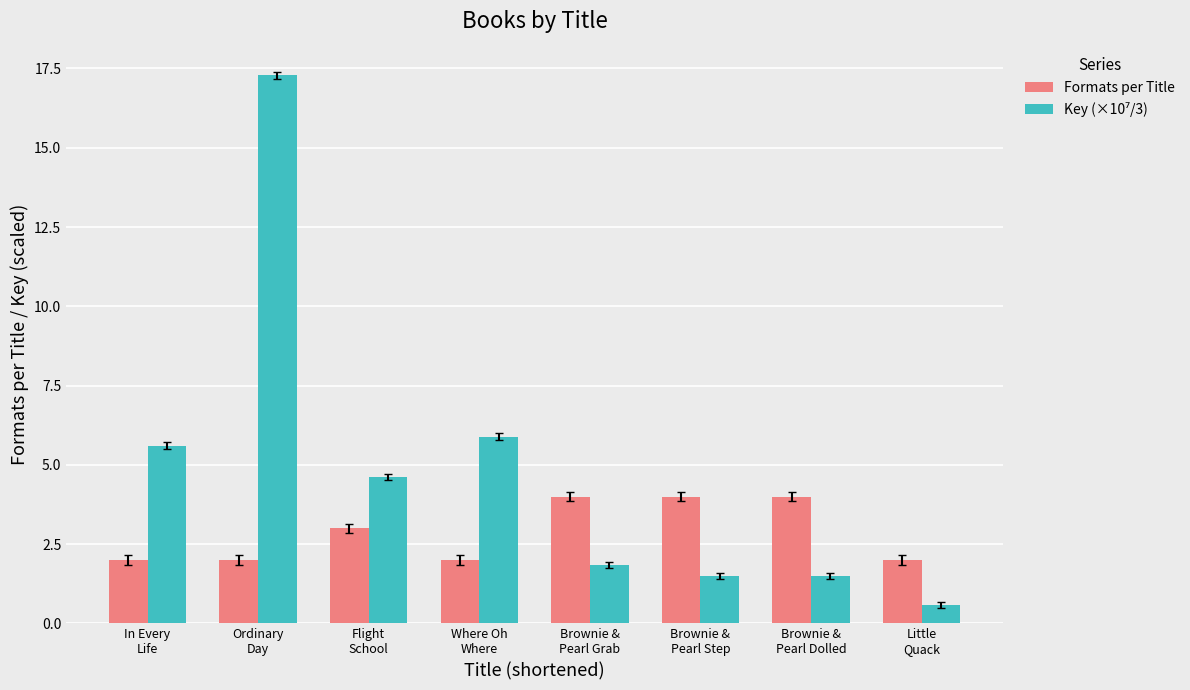

What is the maximum value shown in the chart?

17.3